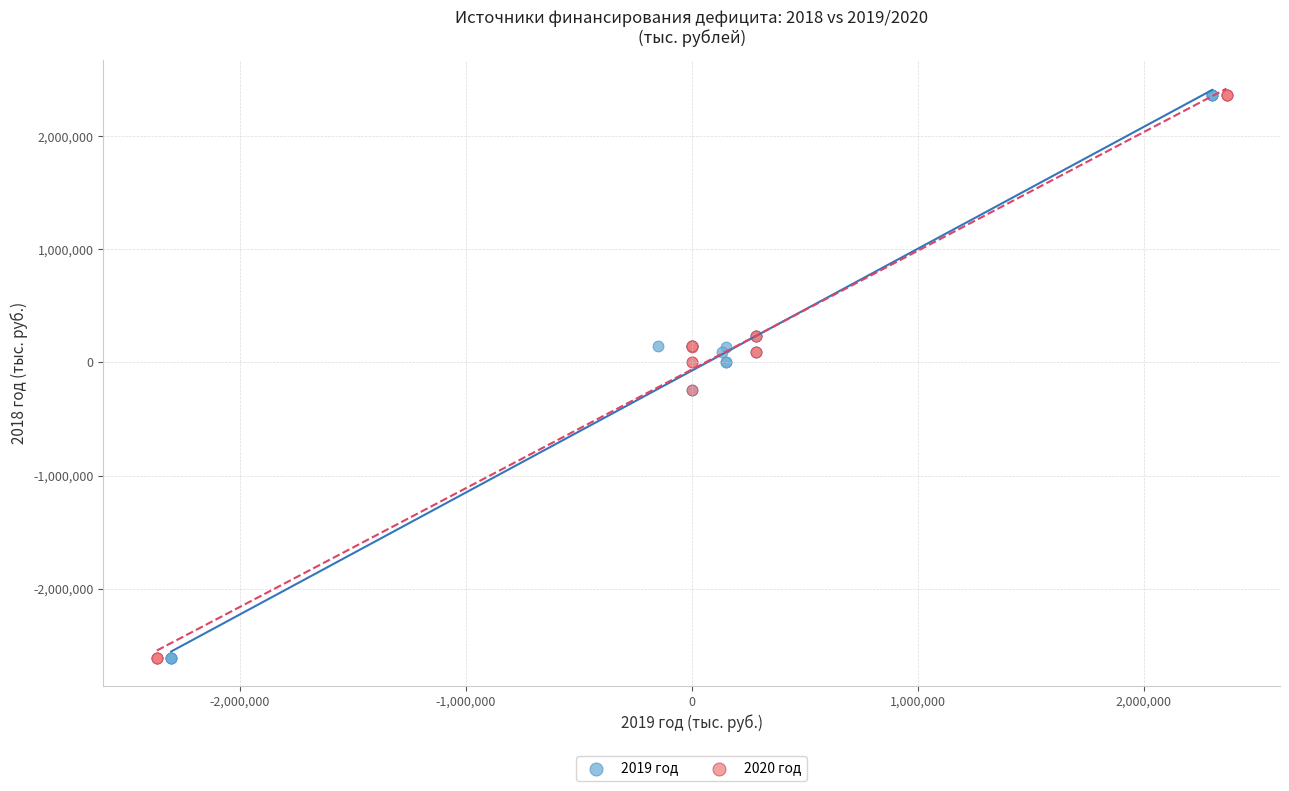

What are all the series names shown in the legend?

2019 год, 2020 год